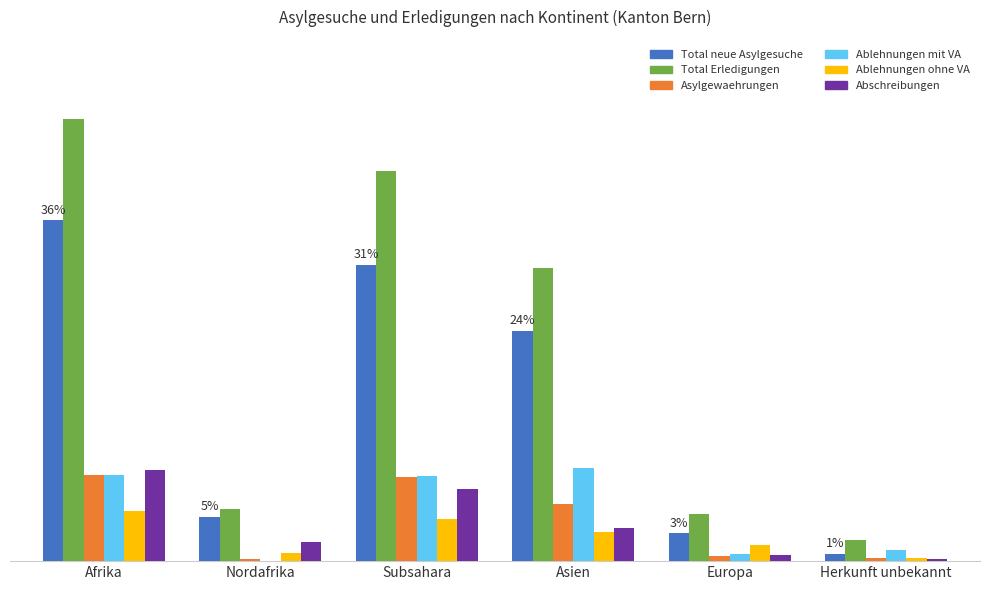

What is the total value across all series at Afrika?

4862